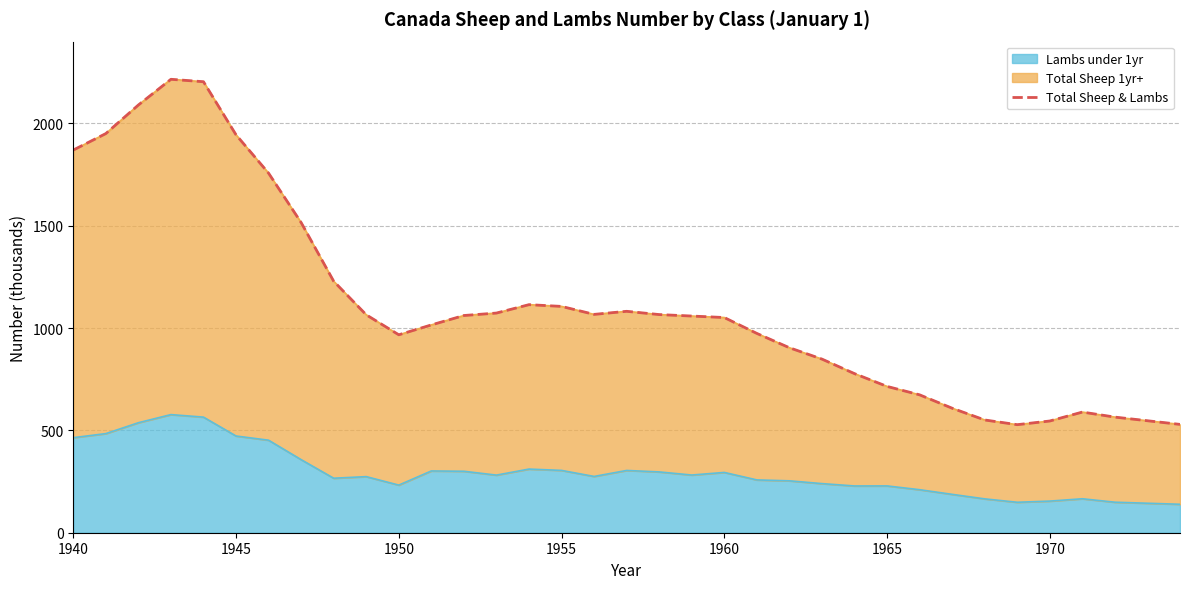

Reading left to right, extract all data points from this chart.

1870.1	1950.6	2090.3	2215.9	2204.0	1944.5	1757.1	1515.7	1229.0	1065.0	967.3	1015.5	1061.5	1073.5	1114.5	1106.0	1067.0	1082.0	1066.1	1058.9	1051.6	974.0	904.0	848.5	777.5	715.0	673.9	608.5	551.0	528.0	546.0	589.6	565.0	529.4